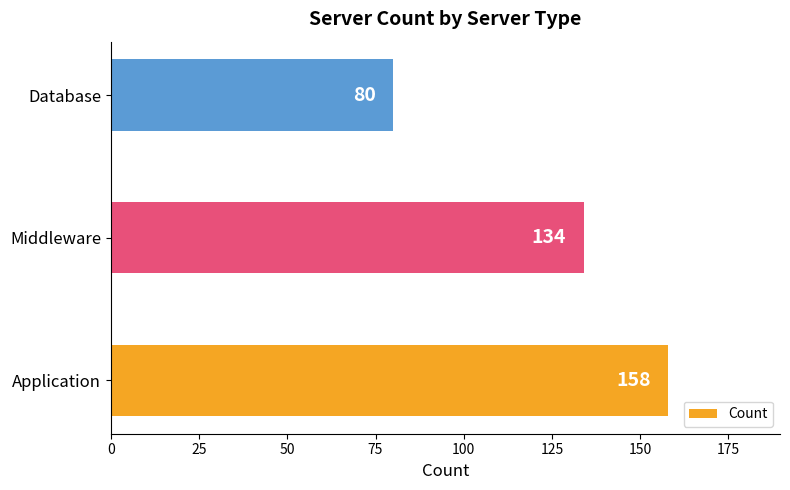

Count the number of categories in the chart.

3